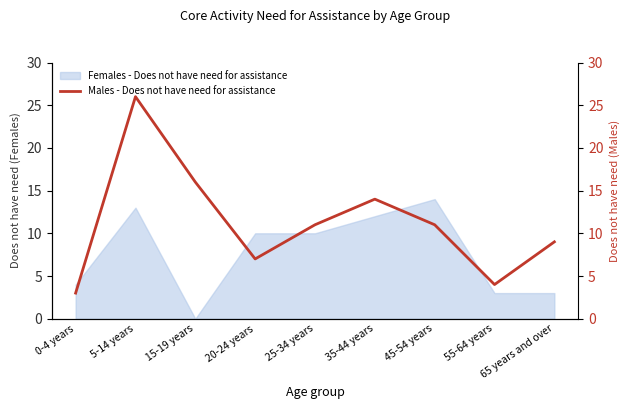

What is the average value?

11